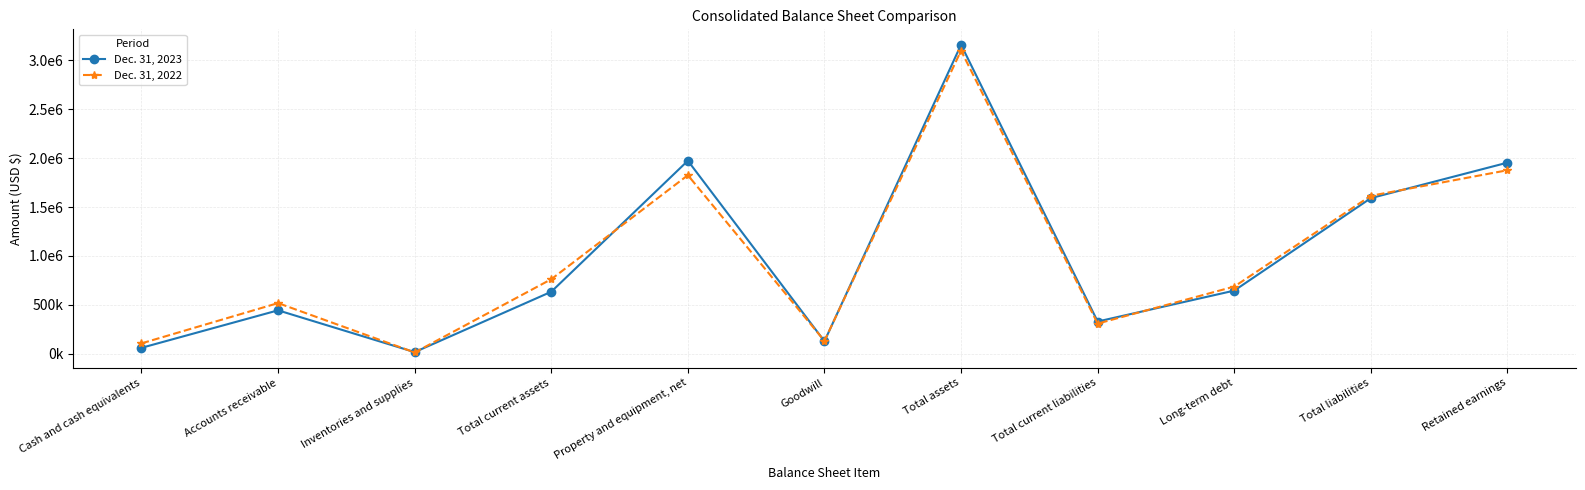

How many times do Dec. 31, 2023 and Dec. 31, 2022 cross each other?

7